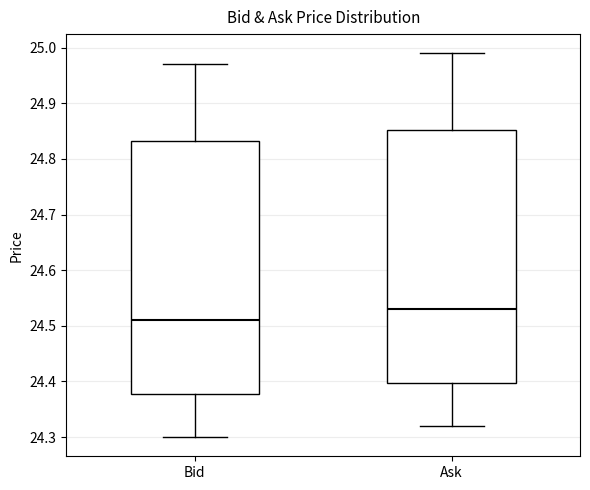

Reading left to right, transcribe this box plot: for each box, give where its median line is, the range the box spans, and where its two whiskers end, as read against the y-axis. The values are not printed on the chart, so give them approximately, as read against the axis.

Bid: median 24.51, box 24.38 to 24.83, whiskers 24.30 to 24.97
Ask: median 24.53, box 24.40 to 24.85, whiskers 24.32 to 24.99